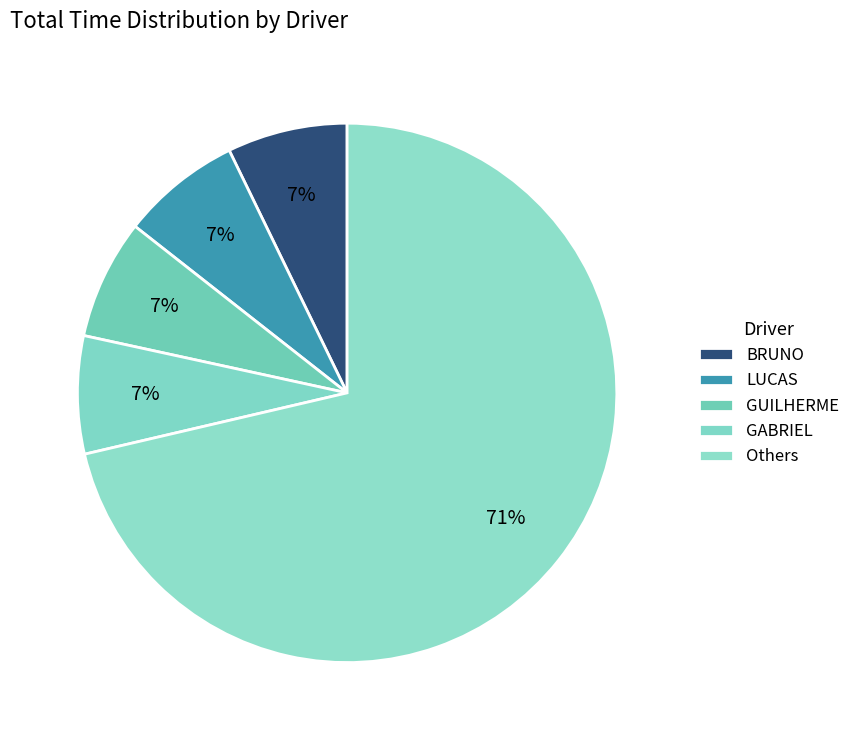

Count the number of slices in the pie.

5